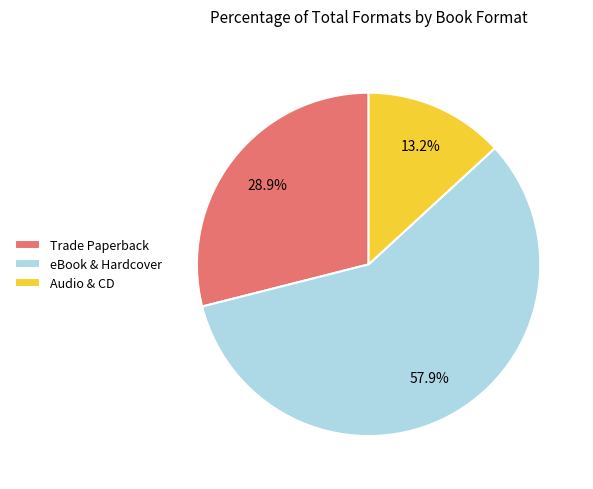

To the nearest percent, what is the average slice percentage?

33%